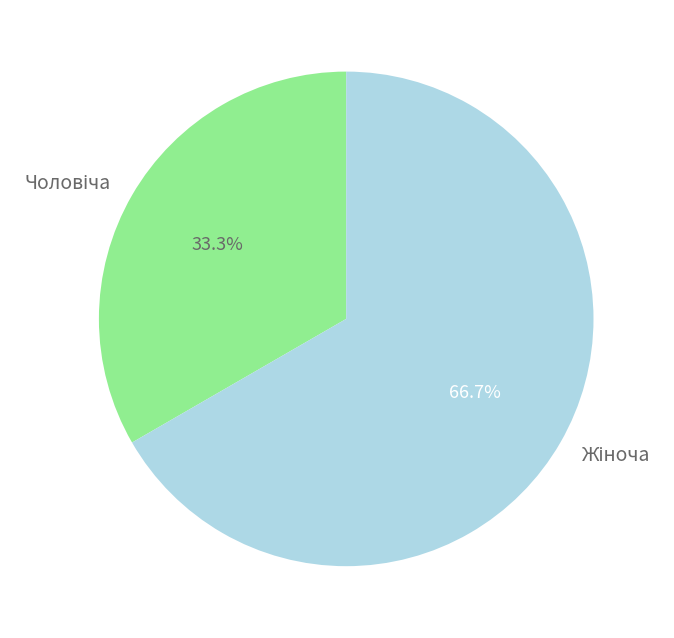

Is there a majority slice in this chart?

Yes